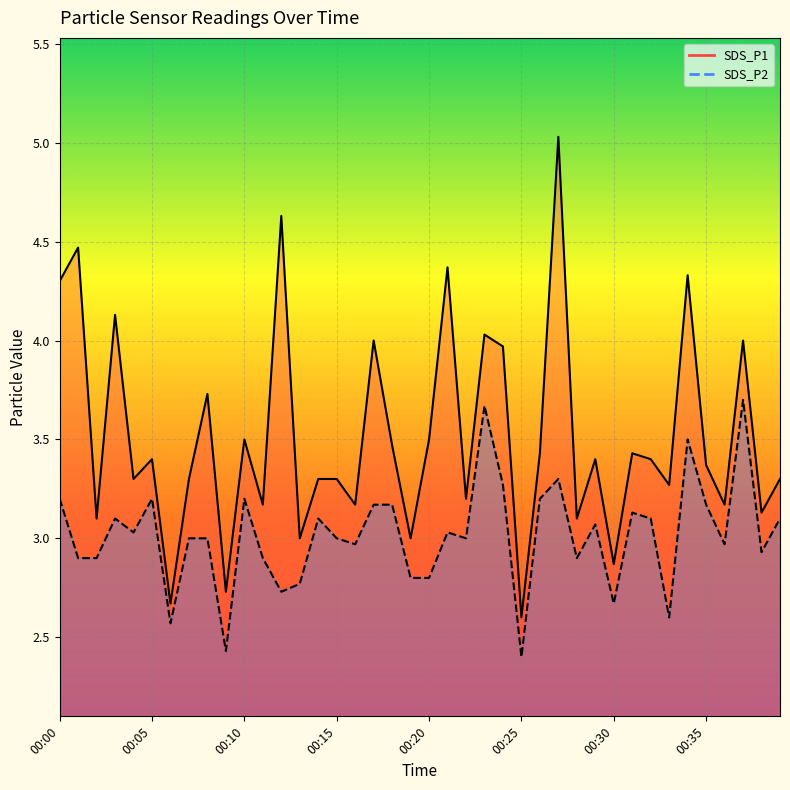

What is the highest value of the SDS_P2 series?

3.7